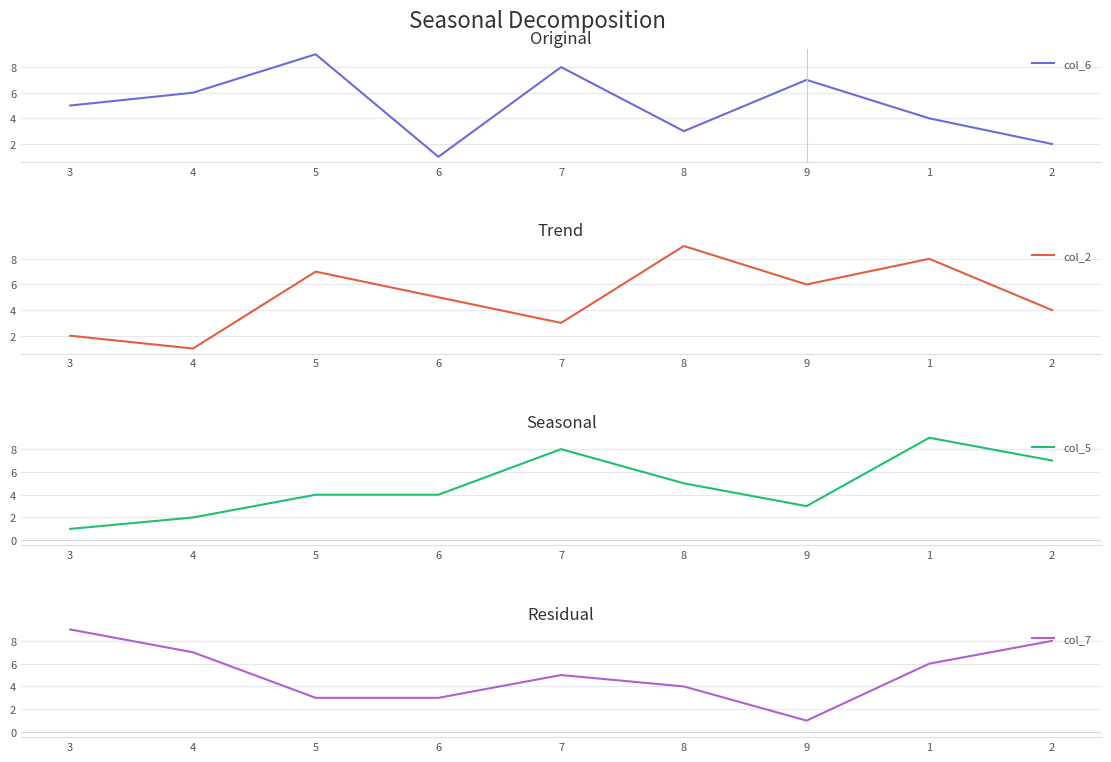

How many lines are shown in the chart?

4